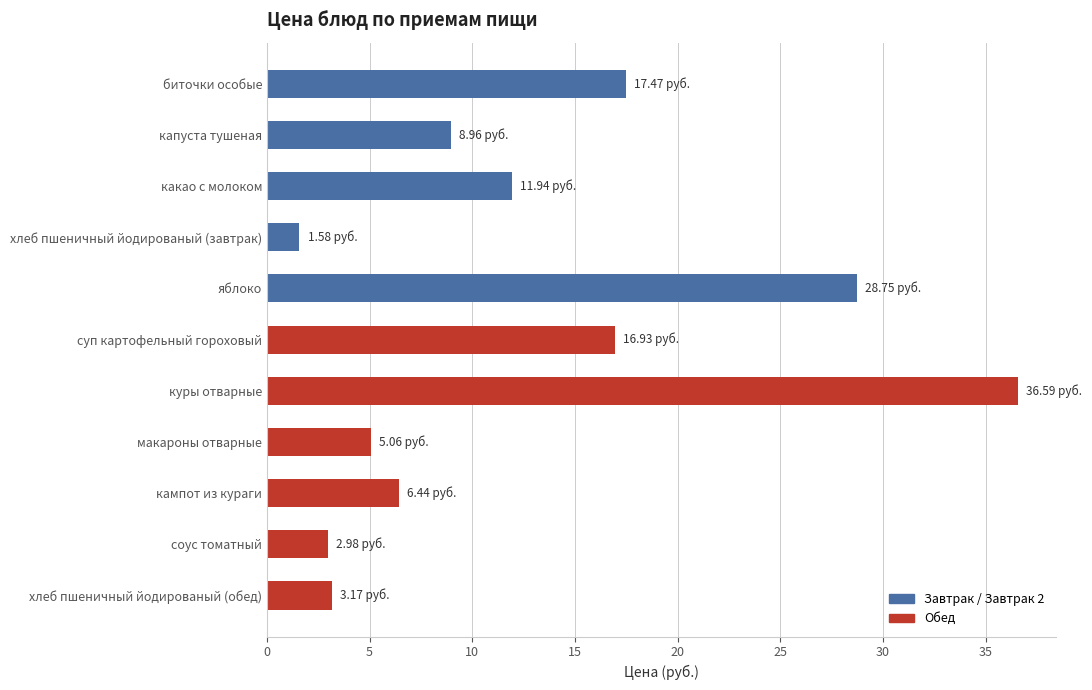

What is the label of the 7th bar from the bottom?

яблоко